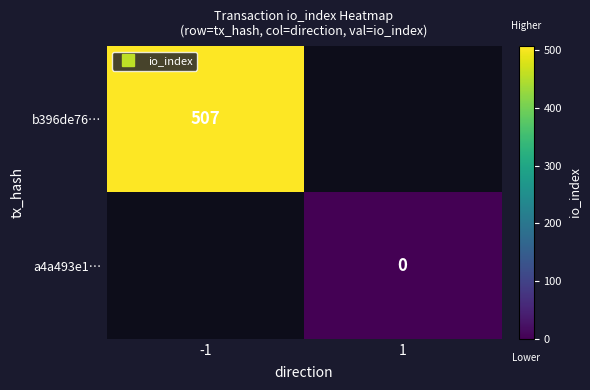

Which has a higher value, 1 or -1?

-1